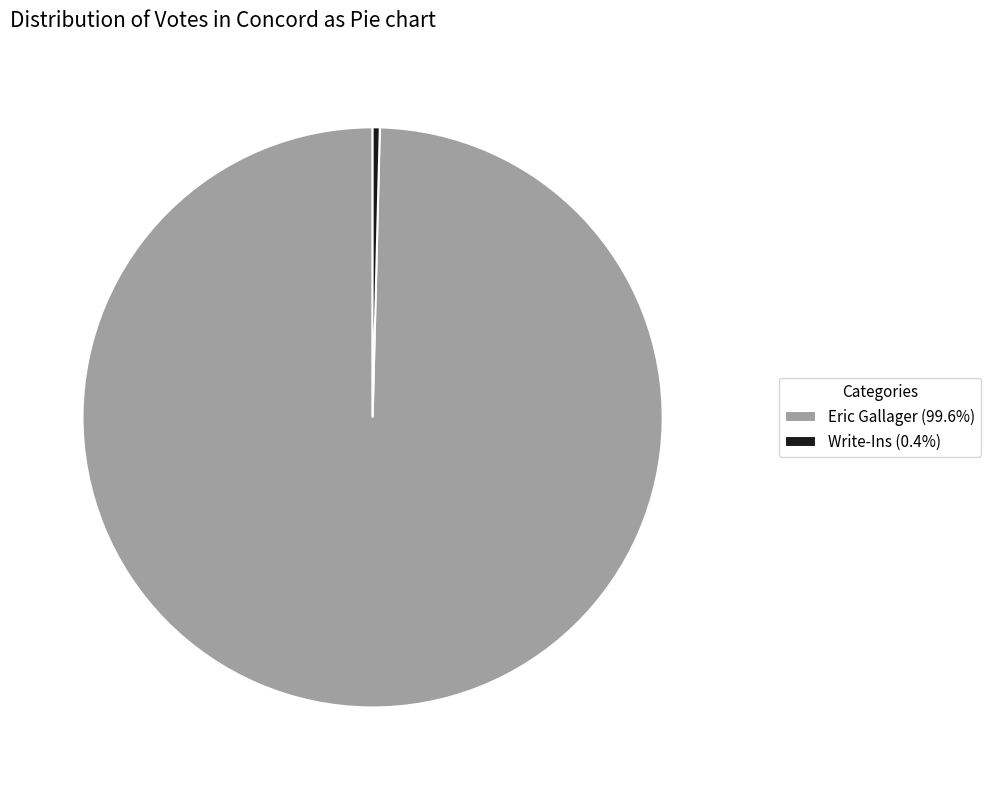

Is Write-Ins (0.4%) the majority of the pie?

No